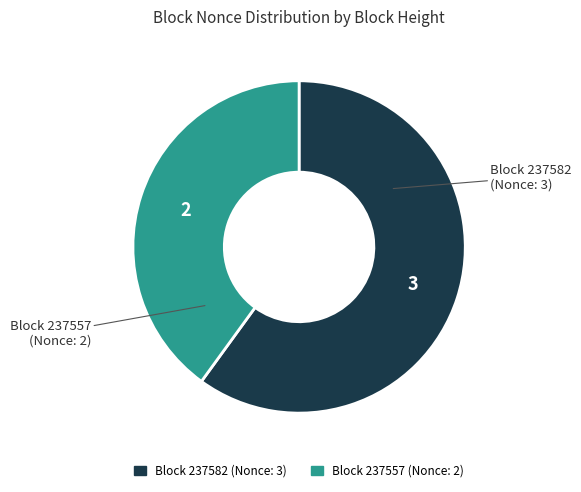

To the nearest percent, what is the average slice percentage?

50%